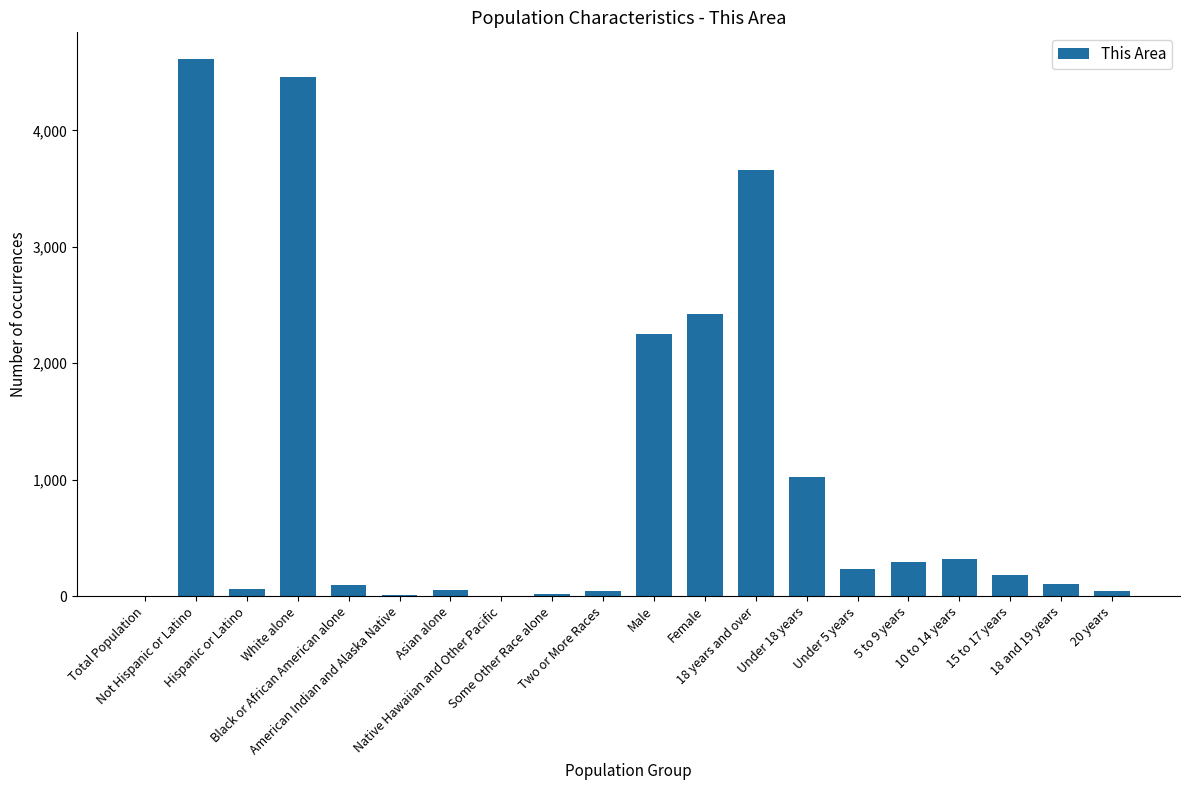

Count the number of categories in the chart.

20